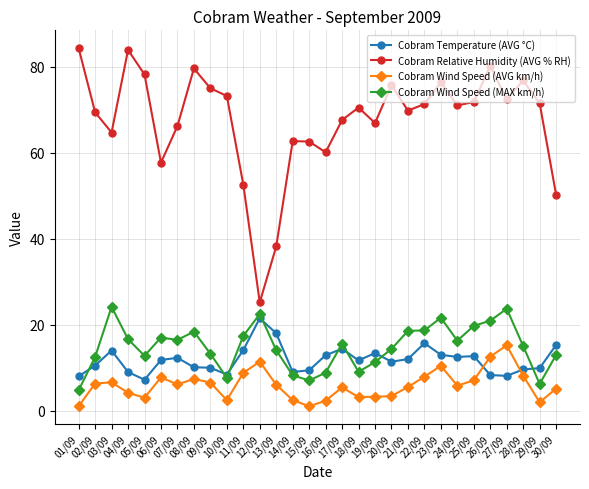

True or false: Cobram Temperature (AVG °C) has a value of 5.3 at 12/09.

False